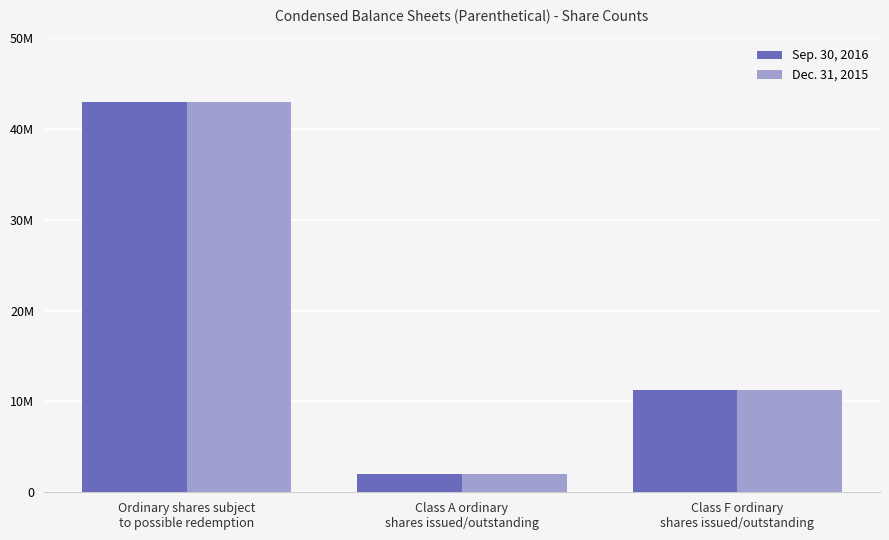

What is the label of the 2nd bar from the left?

Class A ordinary
shares issued/outstanding